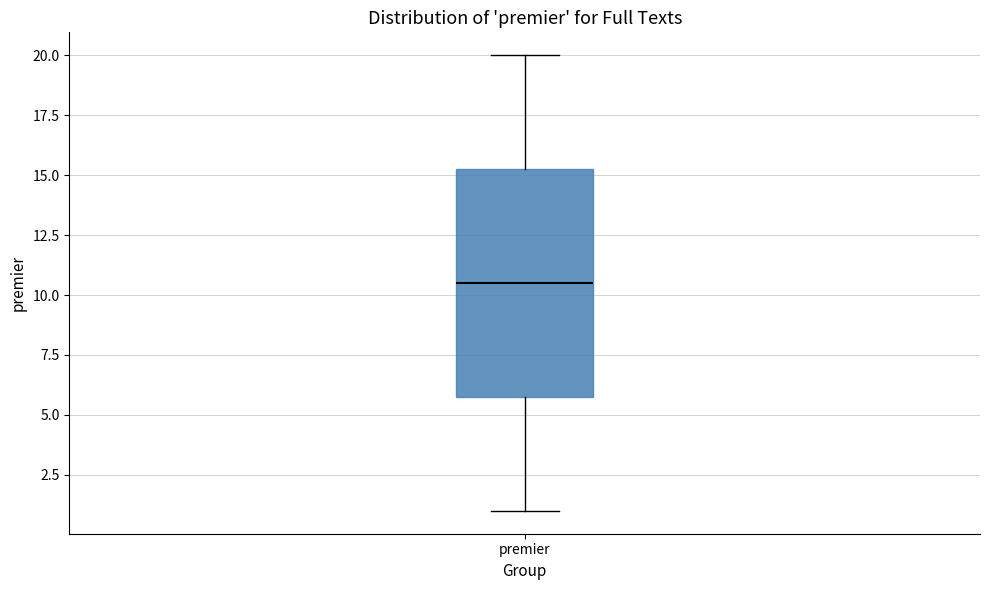

Read this box plot against the y-axis: the position of the median line, the range covered by the box, and the ends of both whiskers. The values are not printed on the chart, so give them approximately, as read against the axis.

median 10.5, box 6.0 to 15.5, whiskers 1.0 to 20.0